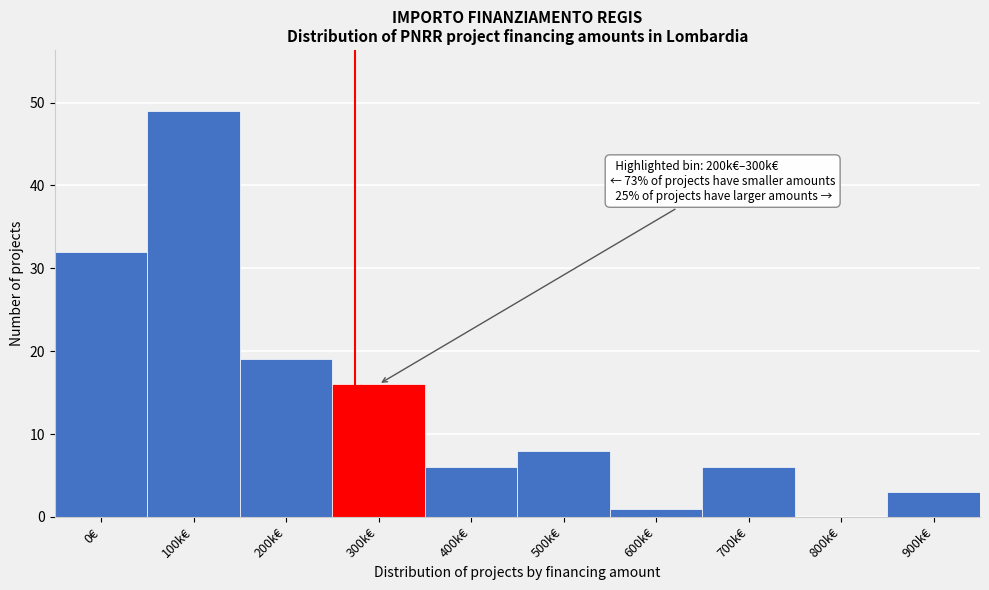

Reading left to right, transcribe all the data shown in this chart.

0€=32	100k€=49	200k€=19	300k€=16	400k€=6	500k€=8	600k€=1	700k€=6	800k€=0	900k€=3